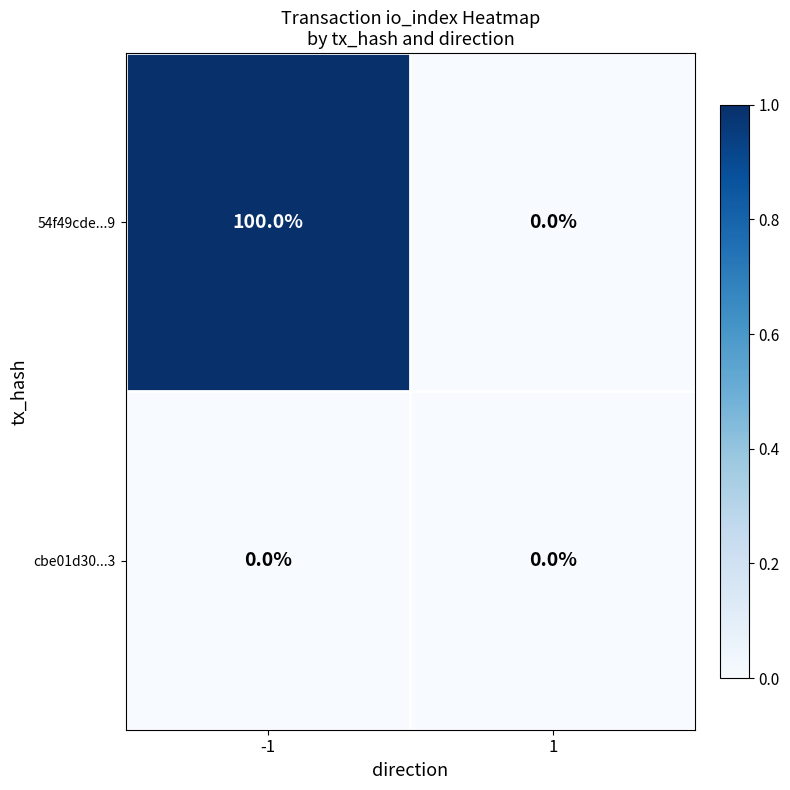

Reading left to right, extract all data points from this chart.

54f49cde...9: 100	0
cbe01d30...3: 0	0